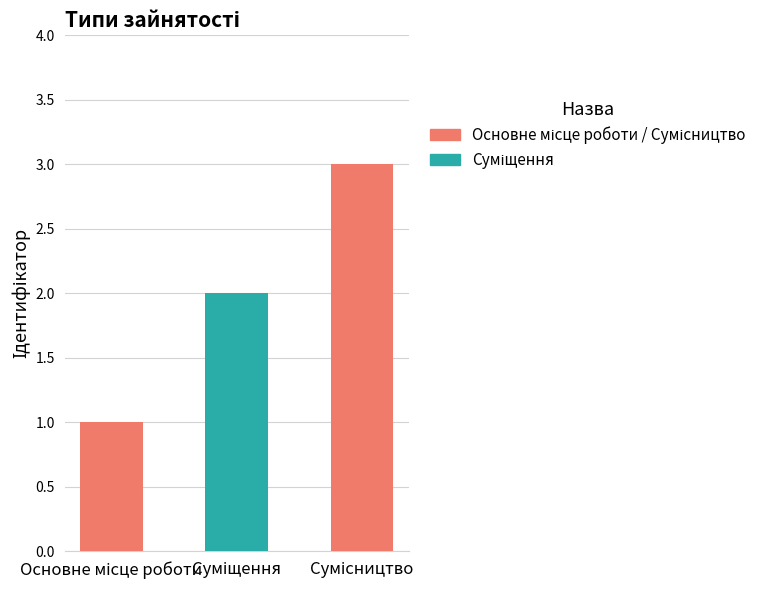

Count the number of data series in this chart.

1